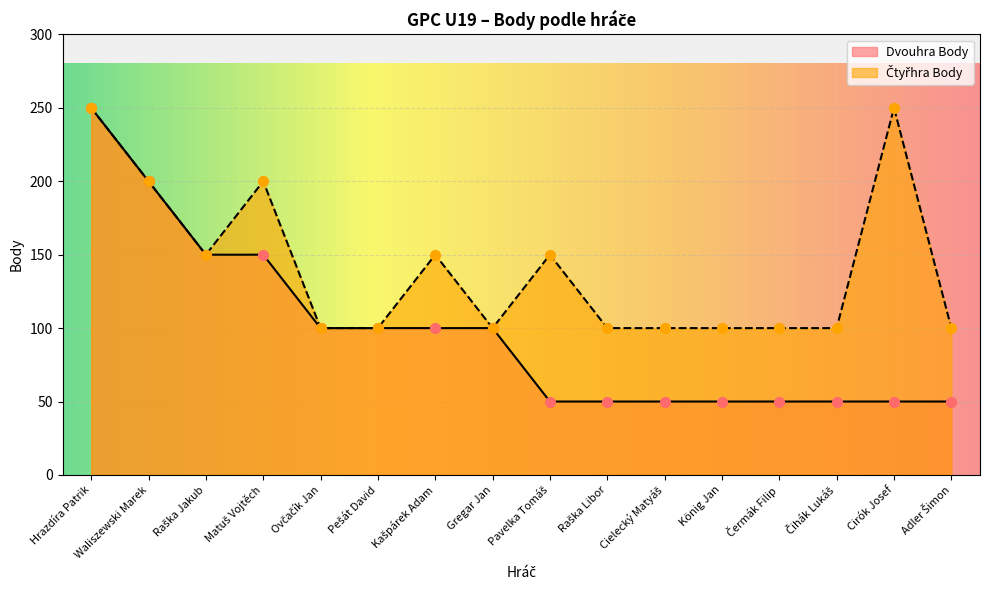

At which category is the sum across all series the highest?

Hrazdíra Patrik